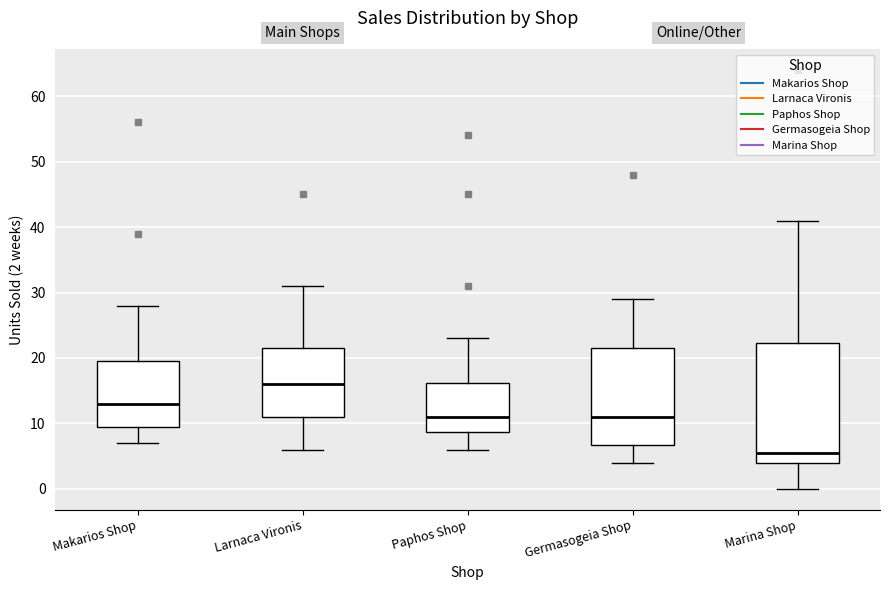

Reading left to right, read every box against the y-axis: the position of its median line, the range the box covers, and the ends of its whiskers. The values are not printed on the chart, so give them approximately, as read against the axis.

Makarios Shop: median 13, box 10 to 20, whiskers 7 to 28
Larnaca Vironis: median 16, box 11 to 22, whiskers 6 to 31
Paphos Shop: median 11, box 9 to 16, whiskers 6 to 23
Germasogeia Shop: median 11, box 7 to 22, whiskers 4 to 29
Marina Shop: median 6, box 4 to 22, whiskers 0 to 41